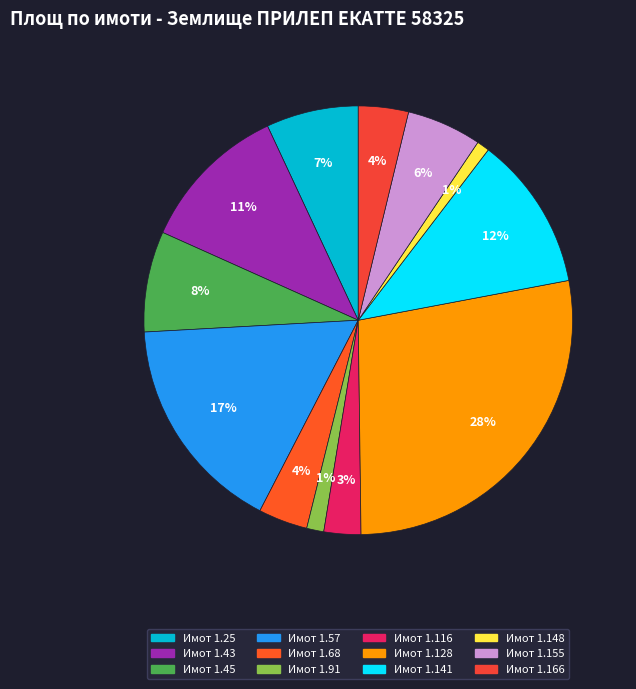

How many slices are in this pie chart?

12